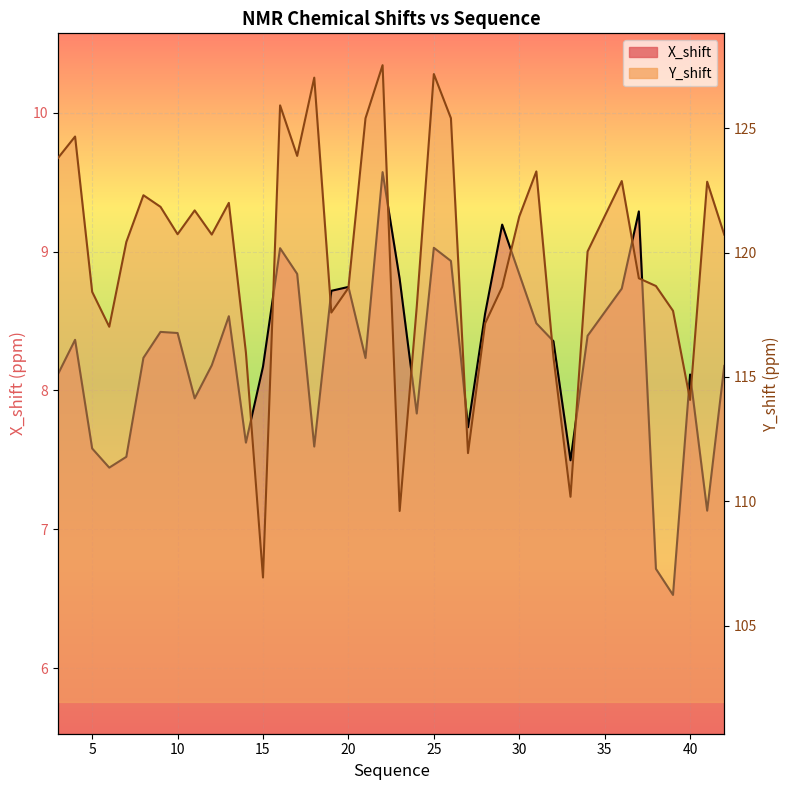

How many lines are shown in the chart?

2